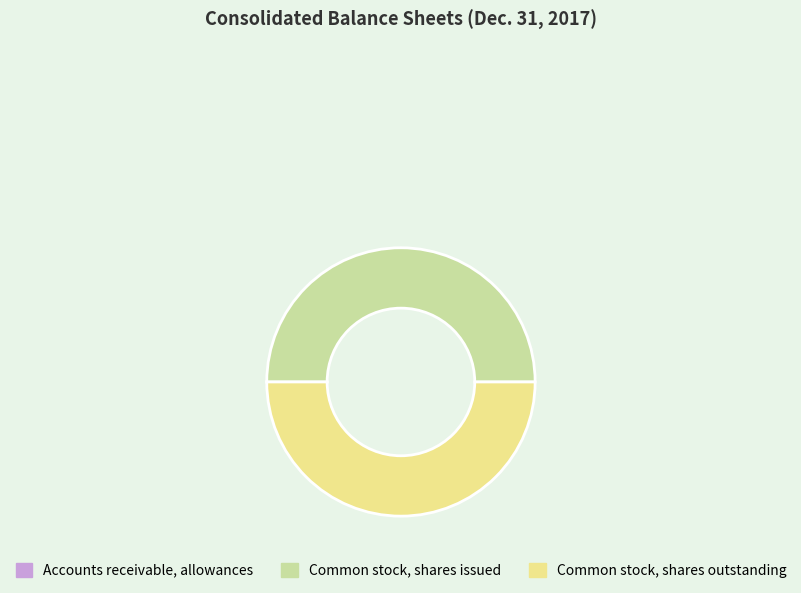

What is the ratio of the value at Common stock, shares issued to the value at Common stock, shares outstanding?

1.0